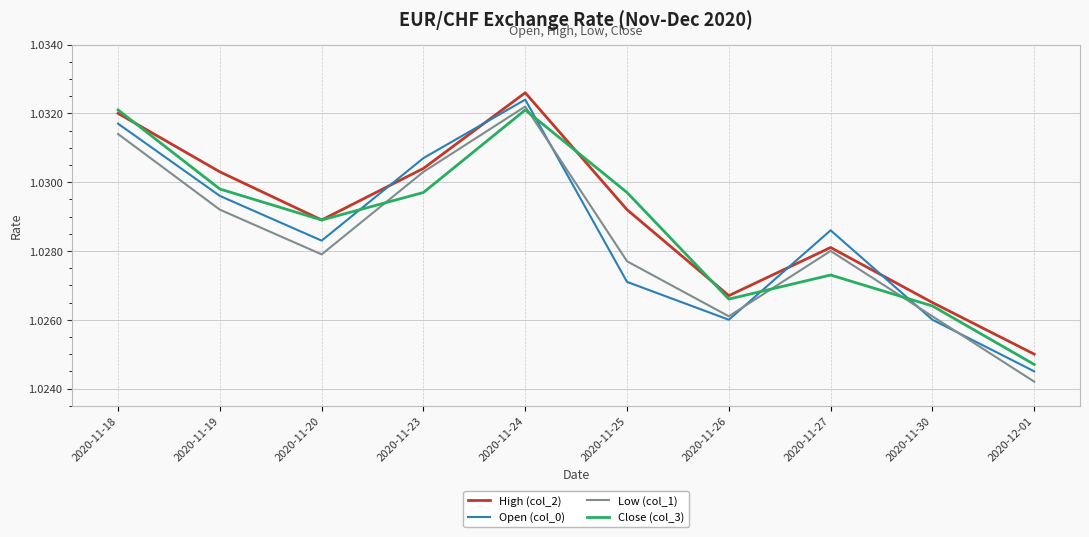

At which category does Close (col_3) reach its first local valley?

2020-11-20